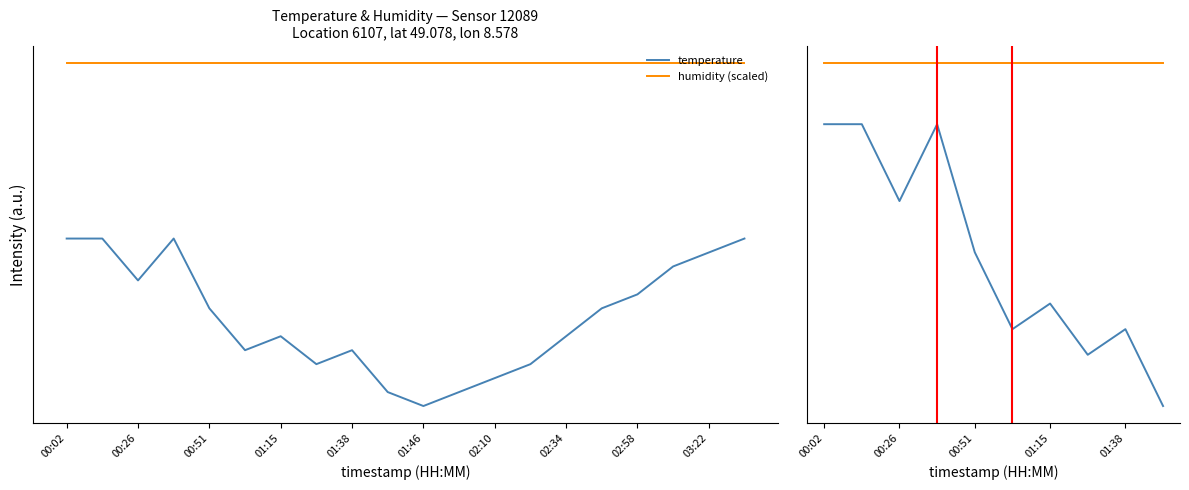

What is the sum of the temperature values at 01:46 and 03:22?

4.2